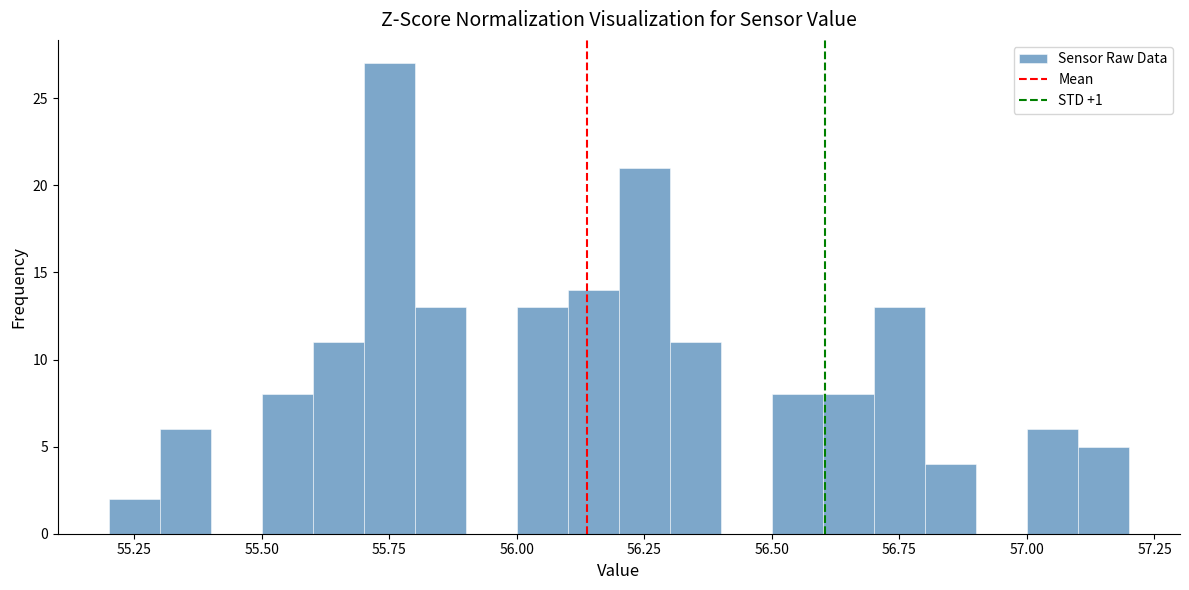

Around what value on the x-axis is the tallest bar? Give the approximate position of its centre, as read against the axis.

55.75